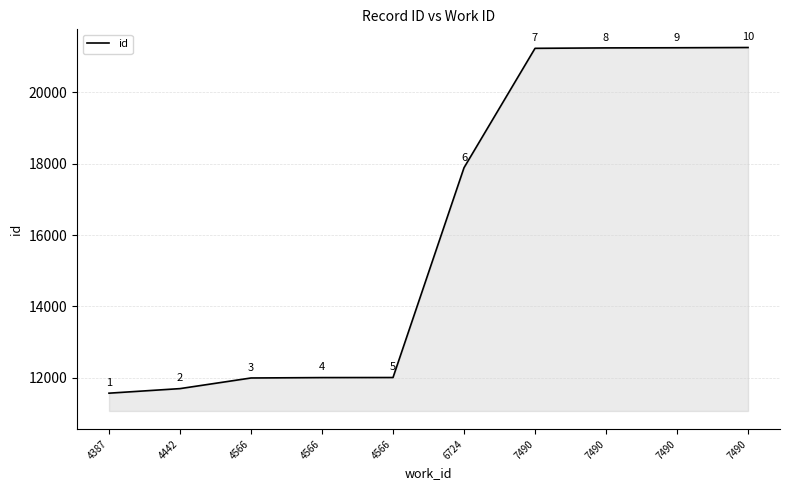

The chart shows a value of 7282 at 7490. True or false?

False